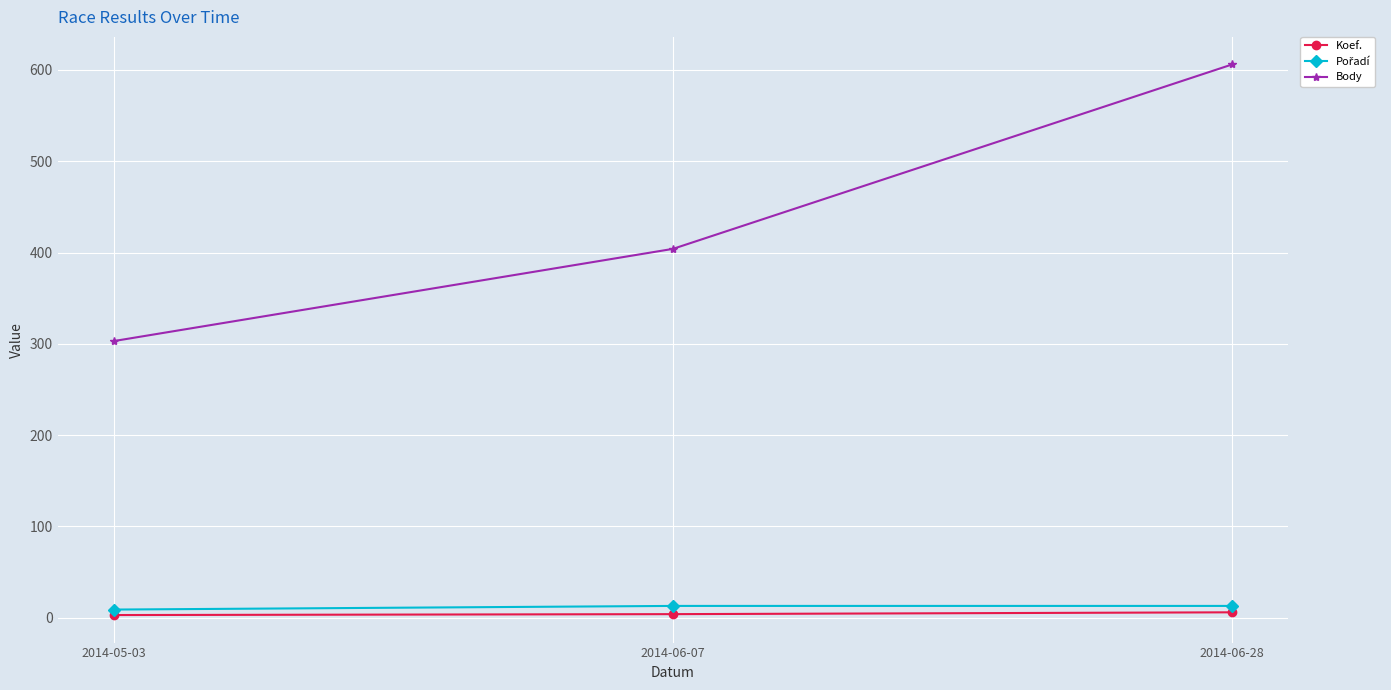

What is the label of the 1st point from the left?

2014-05-03